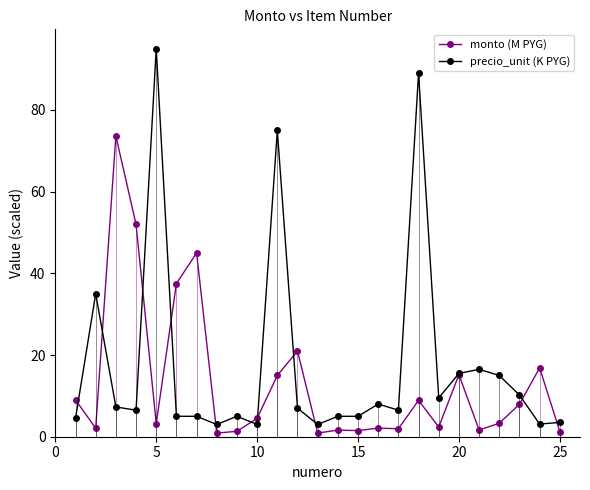

What is the maximum value shown in the chart?

95.0